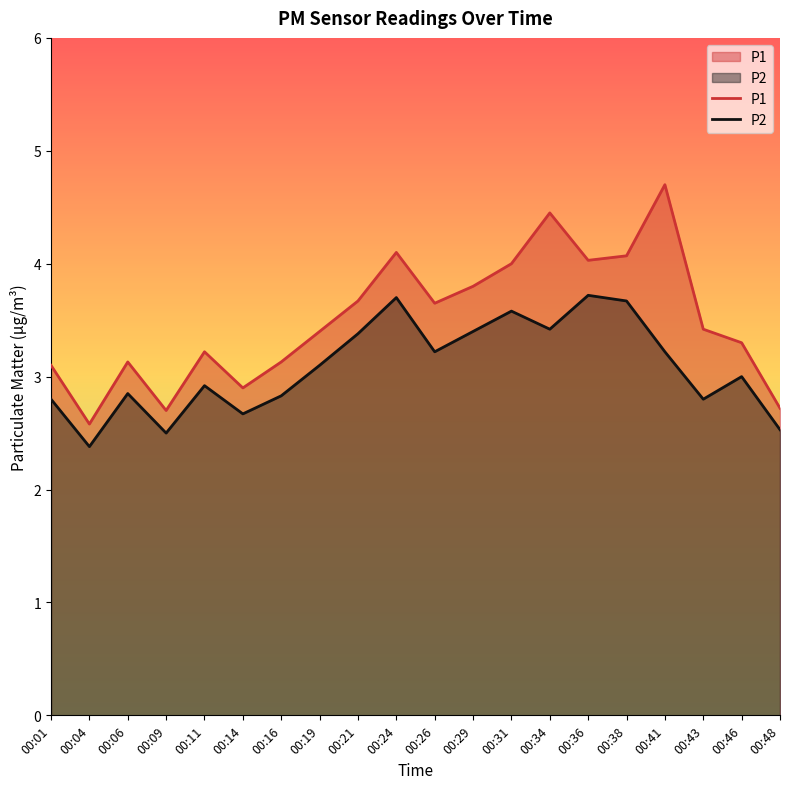

True or false: P1 has more than 2 points higher than both neighbors.

True